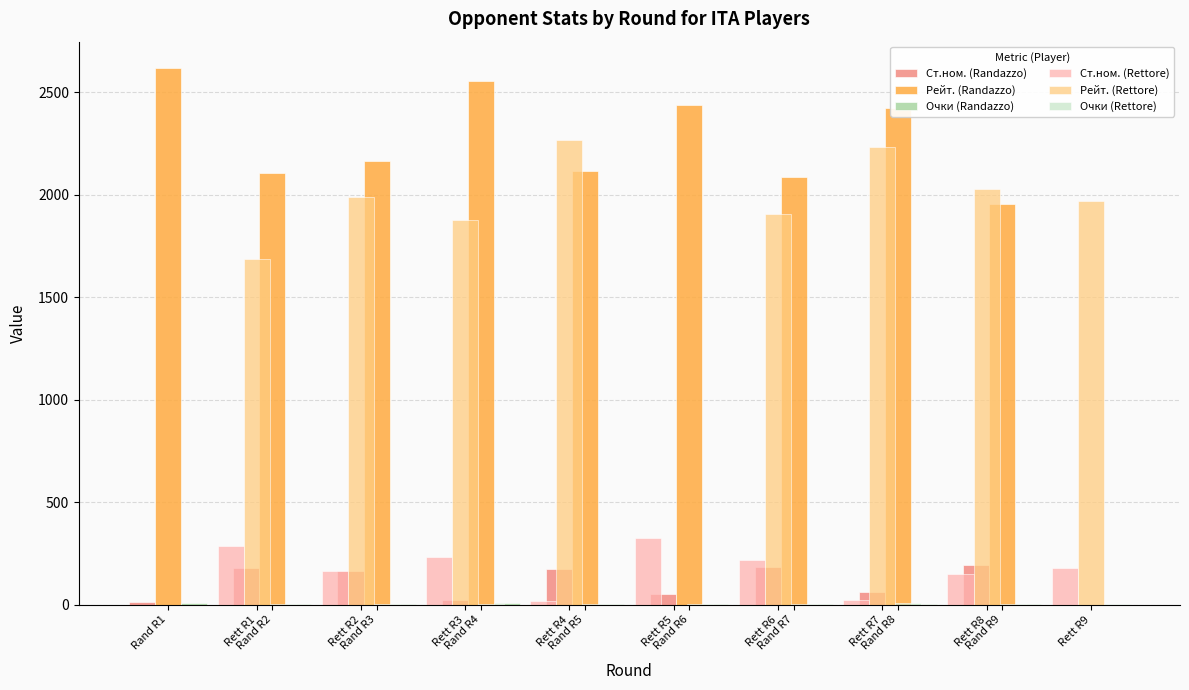

True or false: Очки (Rettore) has a value of 6.0 at Rand R4.

True